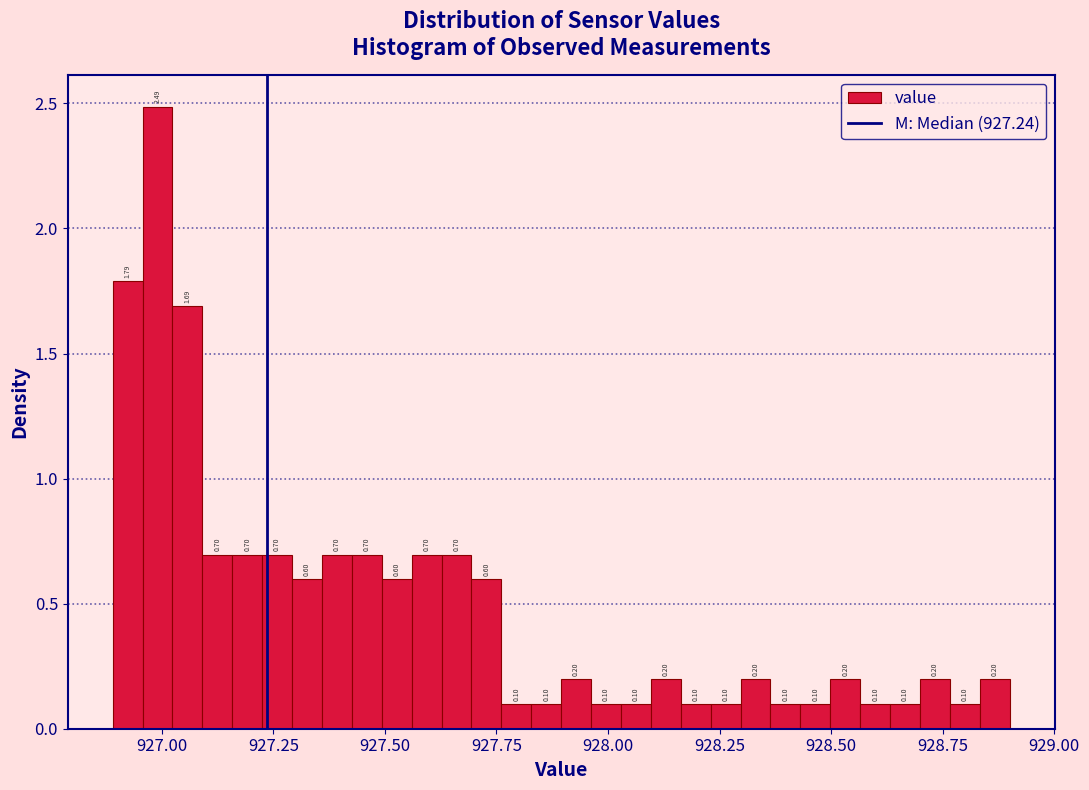

Read against the x-axis, roughly where is the centre of the tallest bar?

927.00